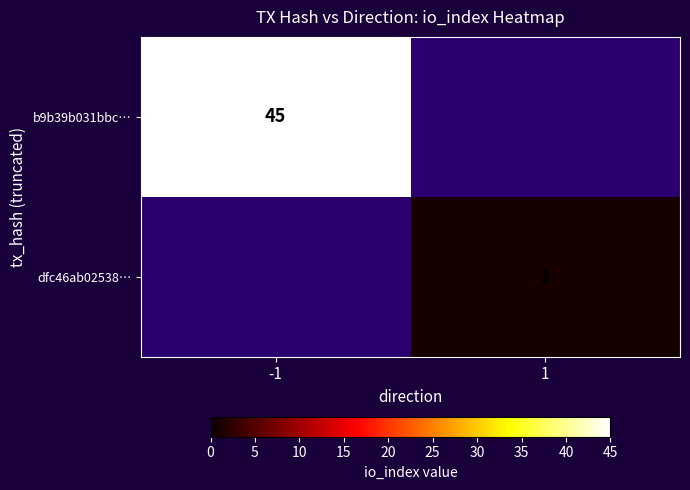

The value of dfc46ab02538… at 1 is 1. True or false?

True